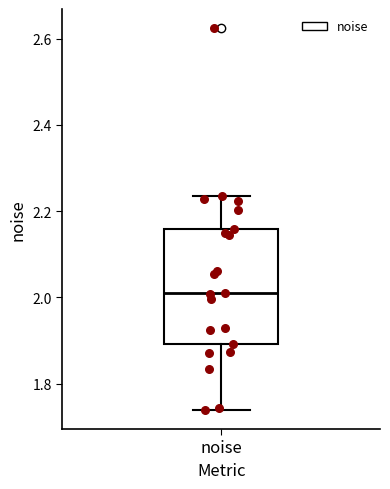

Where is the upper edge of the box for noise on the y-axis? The values are not printed on the chart, so give them approximately, as read against the axis.

2.16